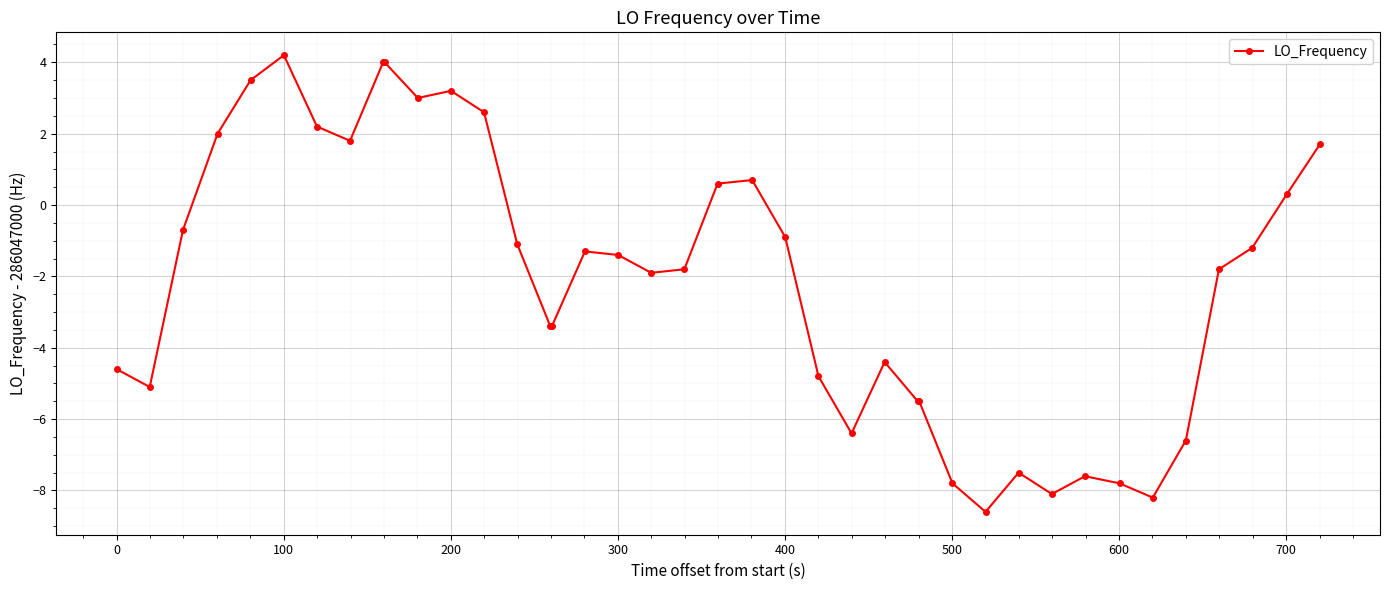

How many data points are less than -1?

24